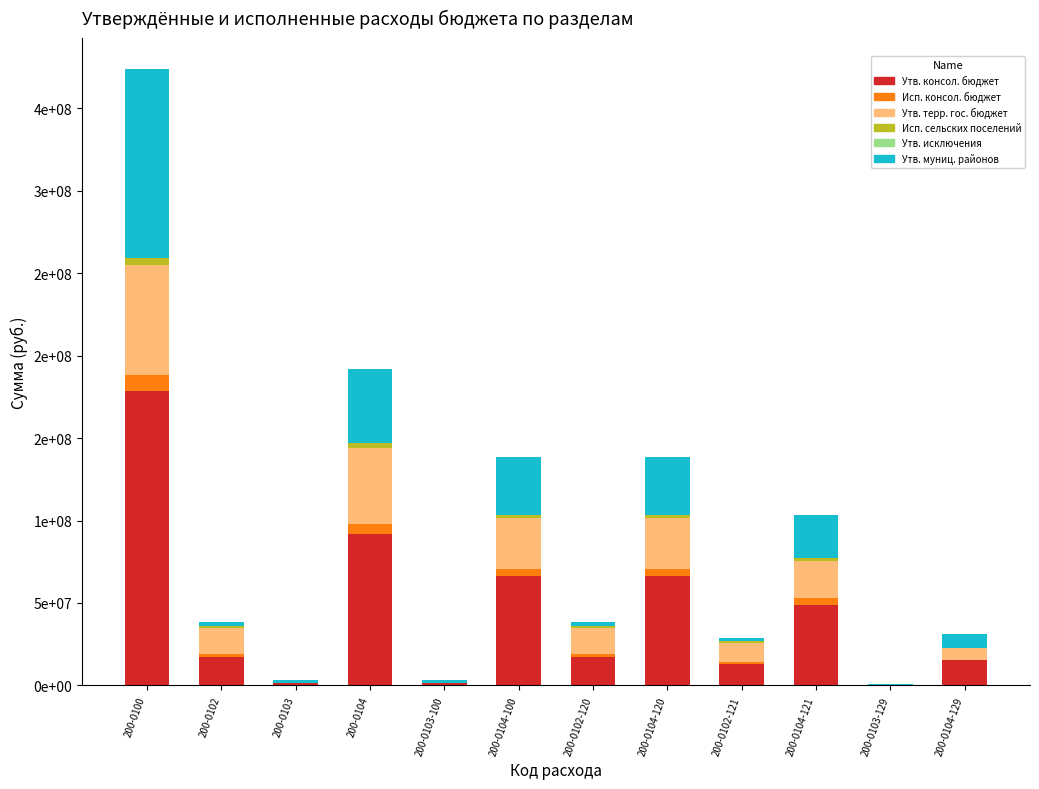

Rank the series at 200-0104 from lowest to highest value.

Утв. исключения, Исп. сельских поселений, Исп. консол. бюджет, Утв. муниц. районов, Утв. терр. гос. бюджет, Утв. консол. бюджет